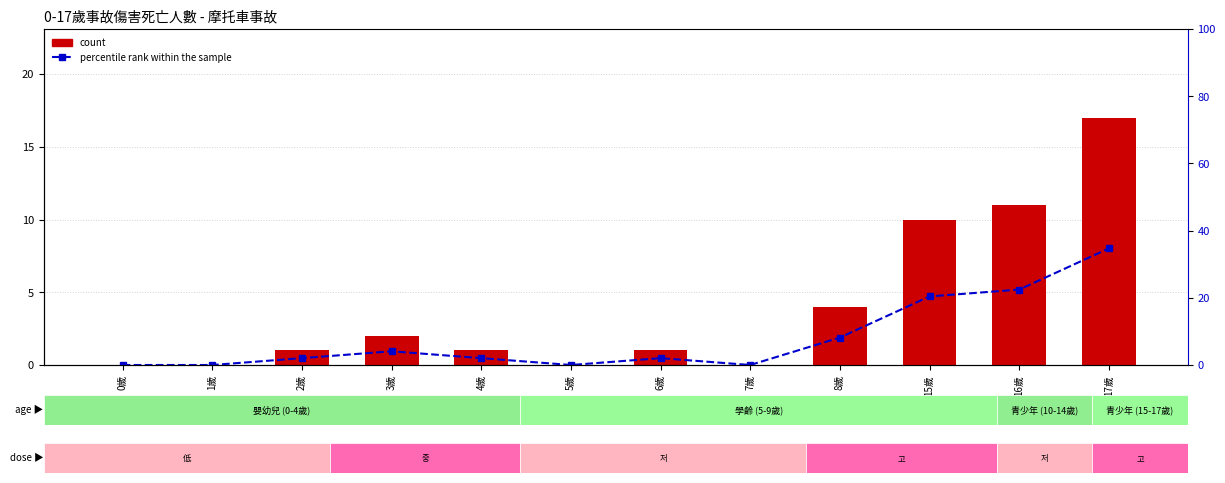

At which category does the chart reach its peak across all series?

17歲